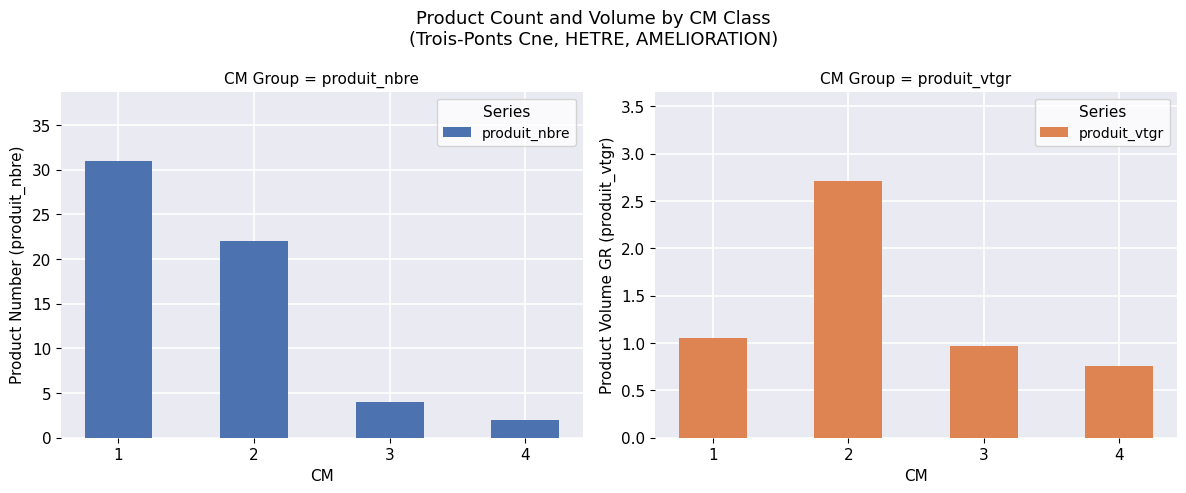

What is the difference between the second highest and minimum values in the produit_nbre series?

20